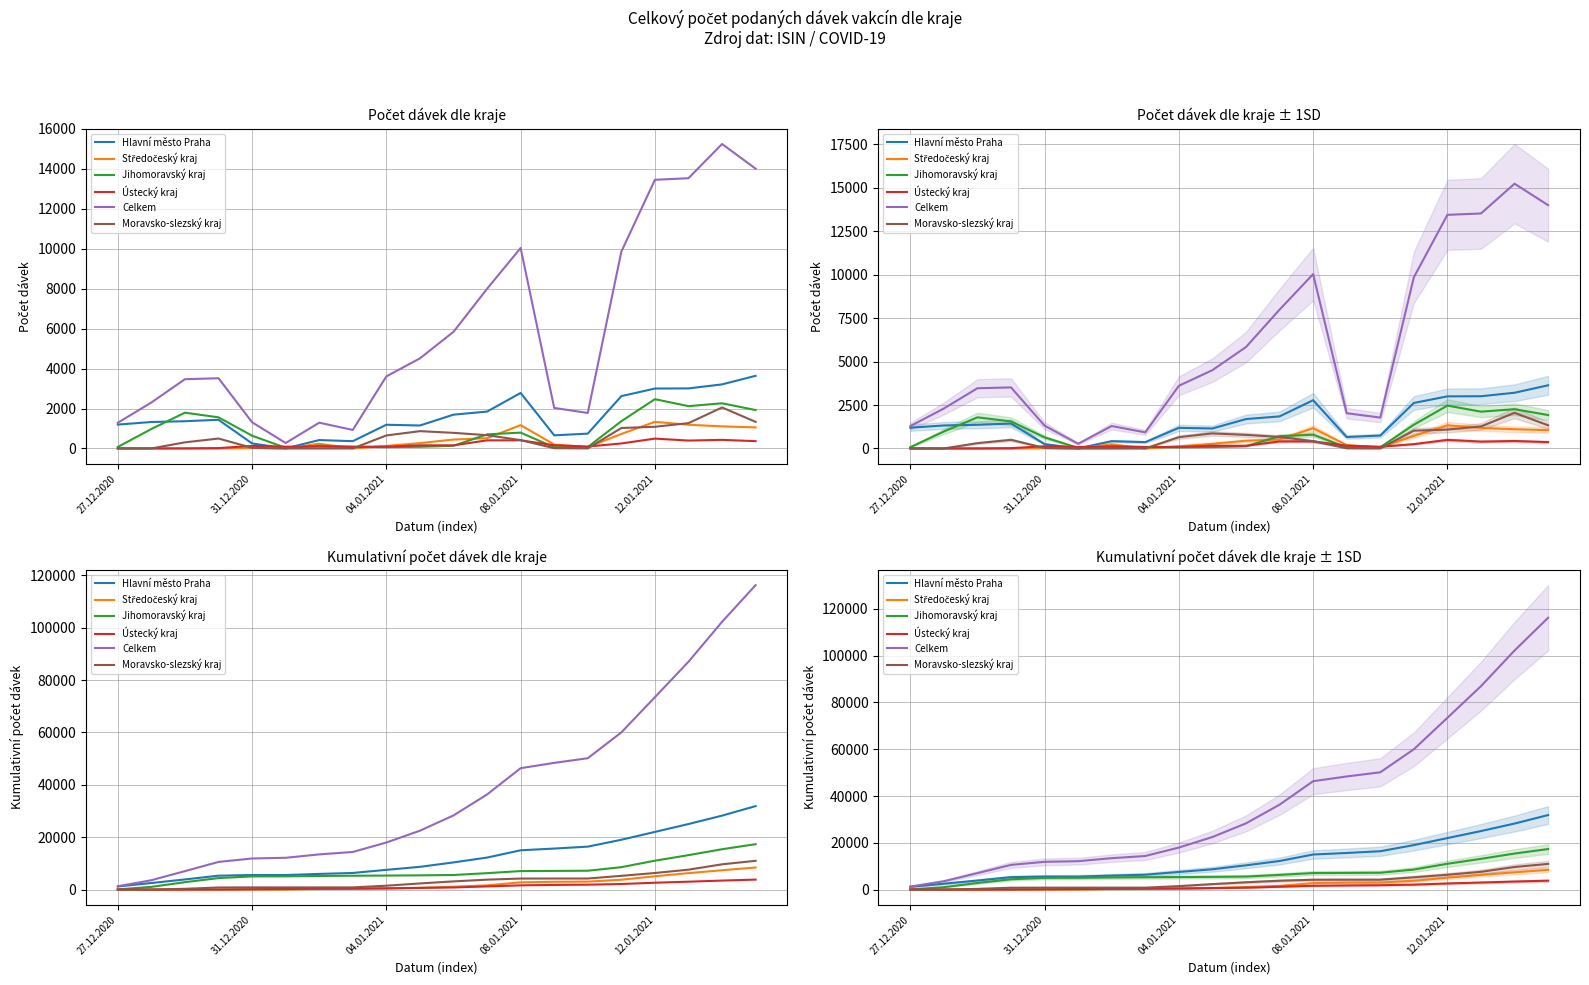

What is the difference between the second highest and second lowest values in the Jihomoravský kraj series?

14367